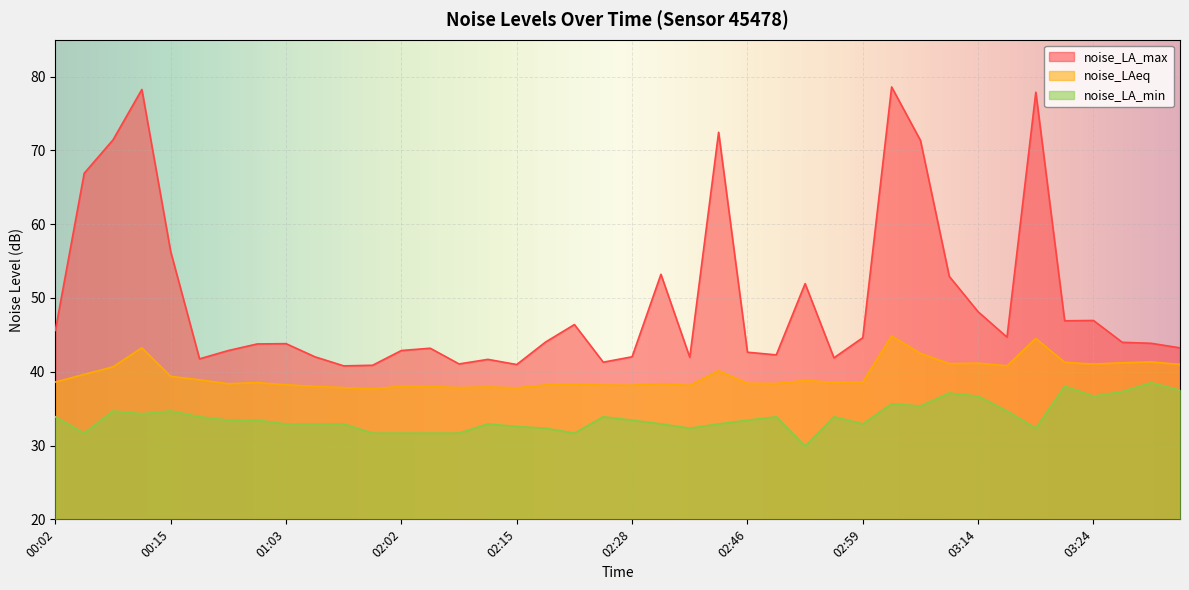

True or false: noise_LAeq and noise_LA_max intersect in this chart.

False